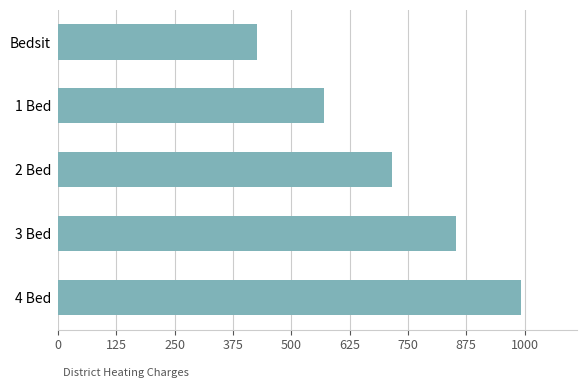

The value at 4 Bed is 992.5. True or false?

True